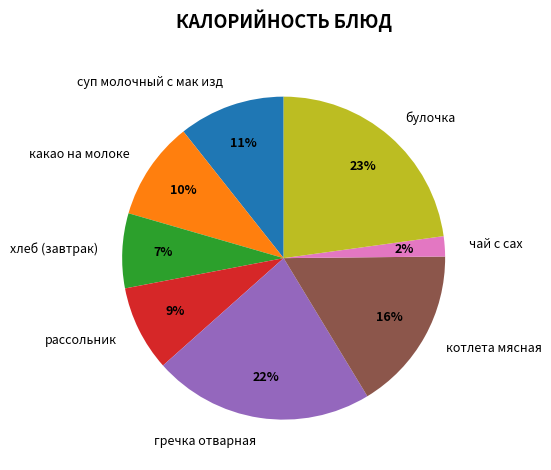

The хлеб (завтрак) slice represents 7% of the pie. True or false?

True